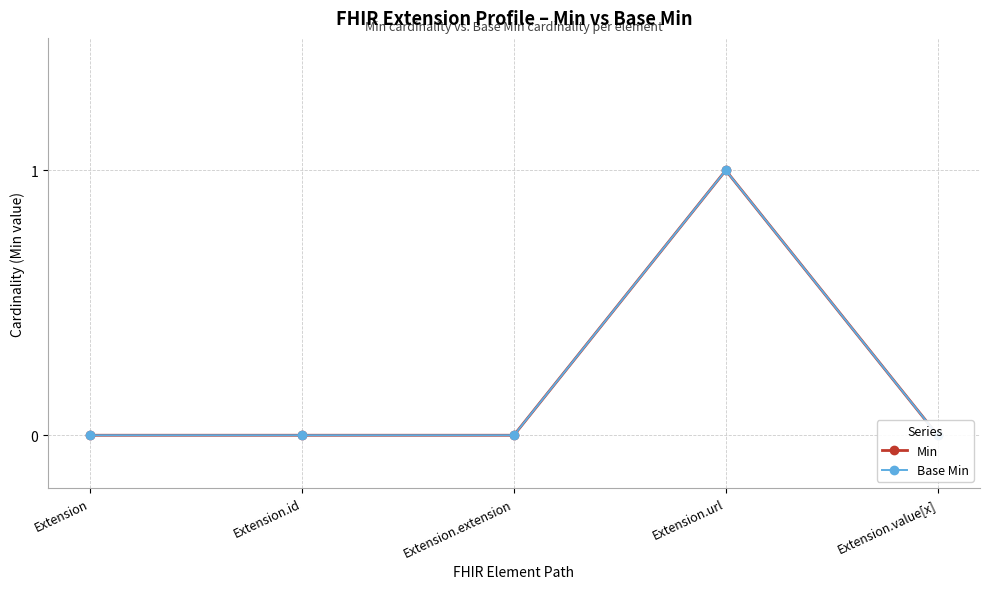

Between Extension.url and Extension.extension, which is larger?

Extension.url